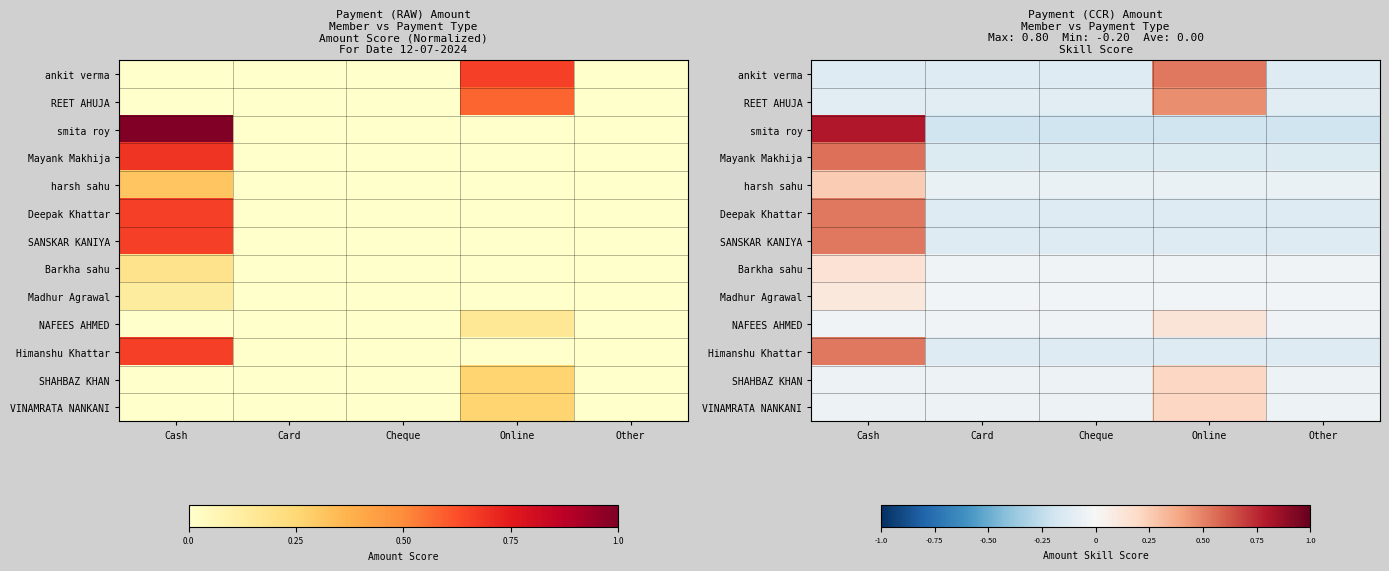

At which label does SANSKAR KANIYA reach its peak?

Cash